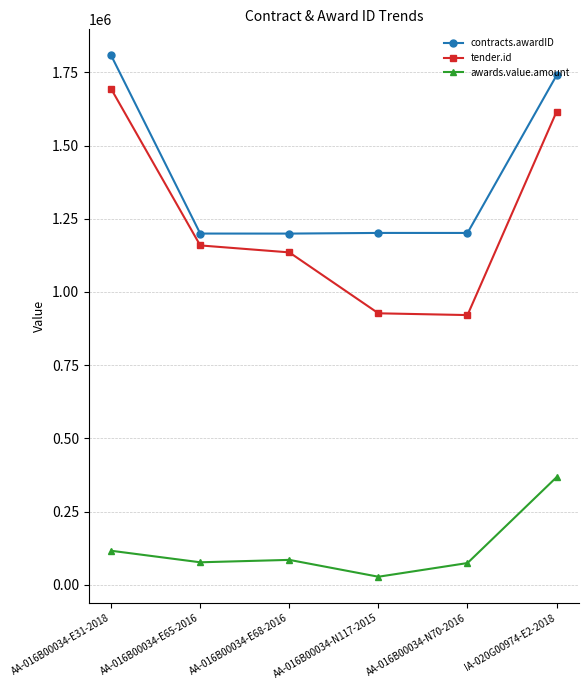

True or false: awards.value.amount and contracts.awardID intersect in this chart.

False